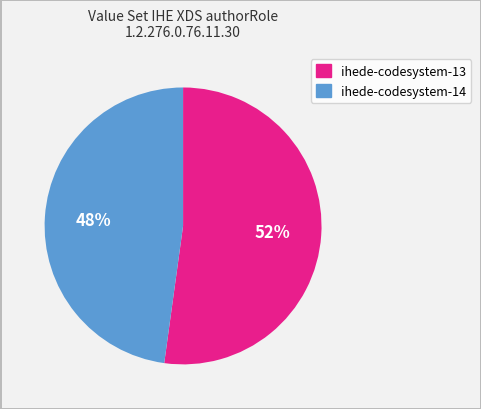

What is the majority slice?

ihede-codesystem-13